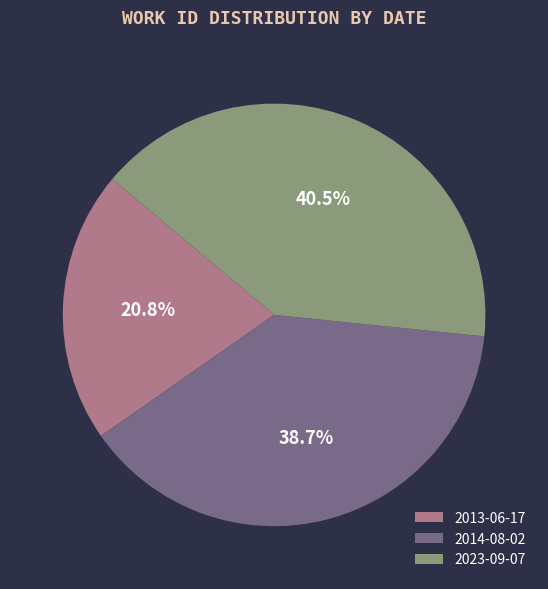

How much of the chart is everything except 2013-06-17?

79.2%